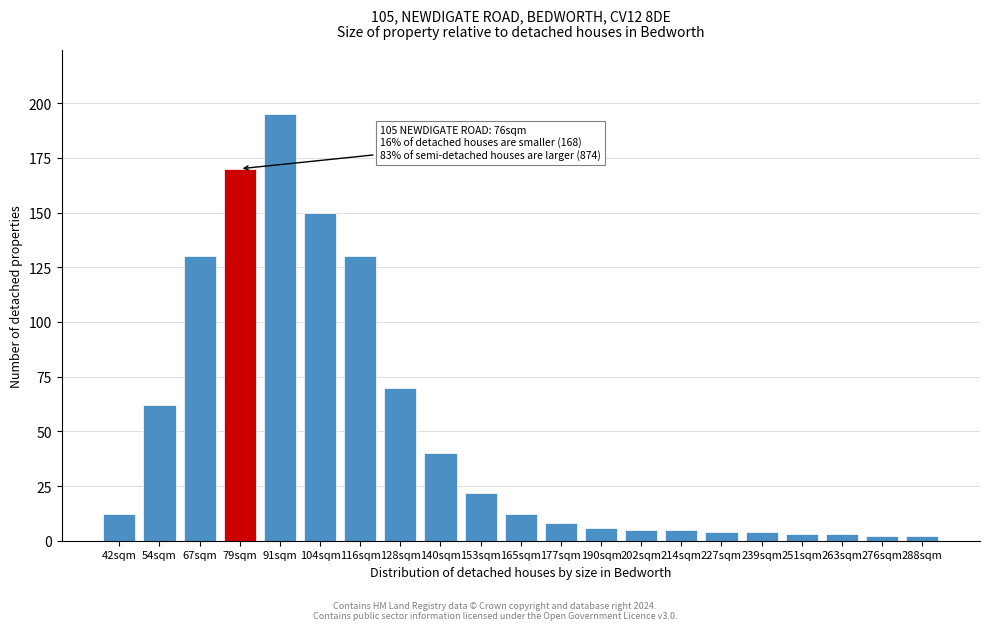

Reading right to left, transcribe all the data shown in this chart.

288sqm=2	276sqm=2	263sqm=3	251sqm=3	239sqm=4	227sqm=4	214sqm=5	202sqm=5	190sqm=6	177sqm=8	165sqm=12	153sqm=22	140sqm=40	128sqm=70	116sqm=130	104sqm=150	91sqm=195	79sqm=170	67sqm=130	54sqm=62	42sqm=12